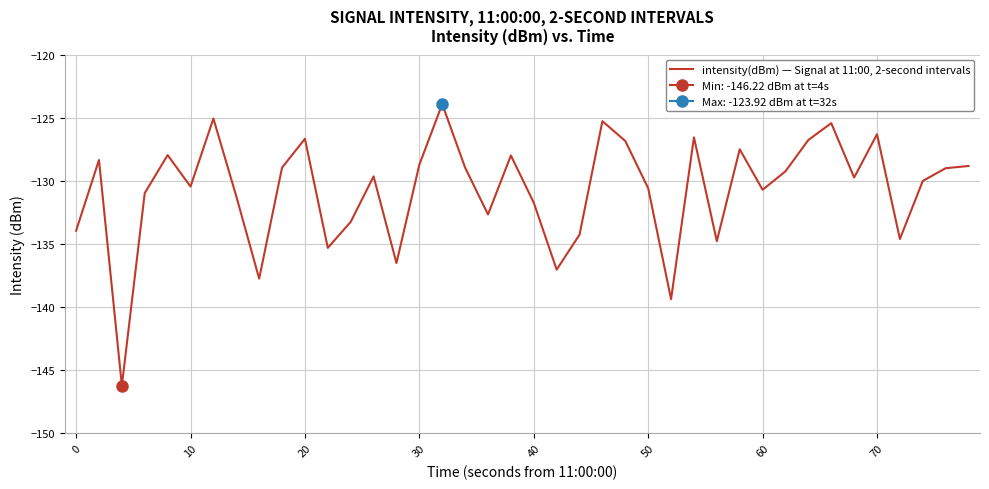

What is the average value?

-130.7